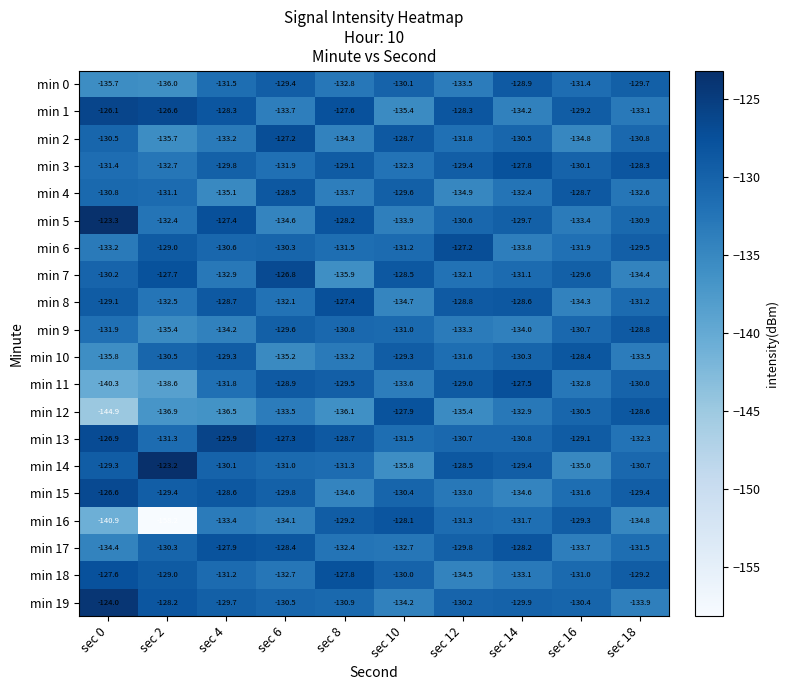

What is the average value of the min 11 series?

-132.2